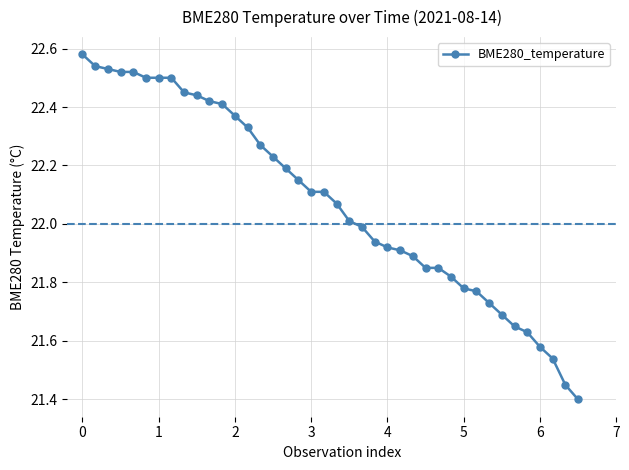

What is the difference between the second highest and second lowest values?

1.1